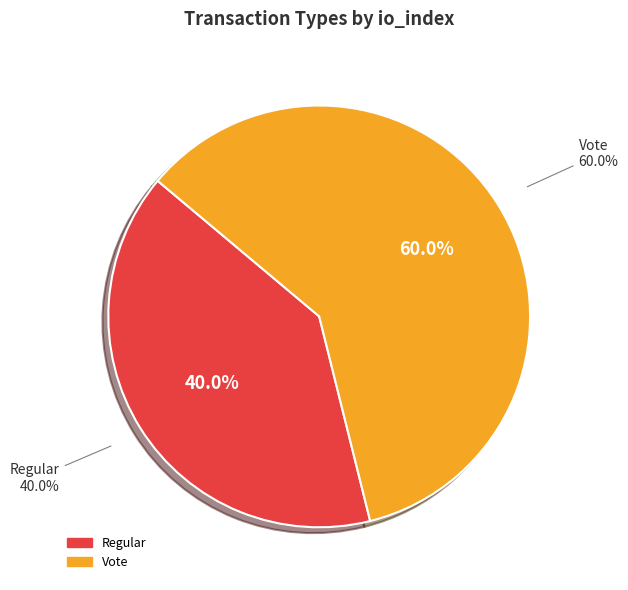

Combined, what portion of the pie is Regular and Vote?

100.0%